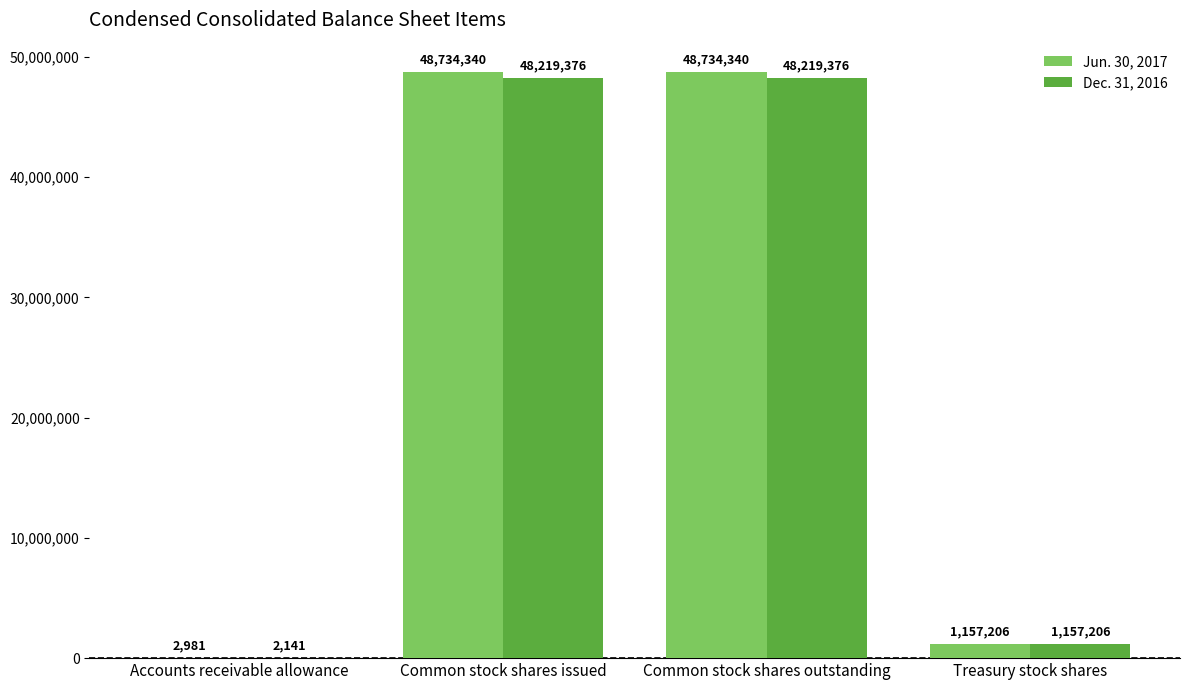

Where is Dec. 31, 2016 nearest to the value 24110758?

Treasury stock shares